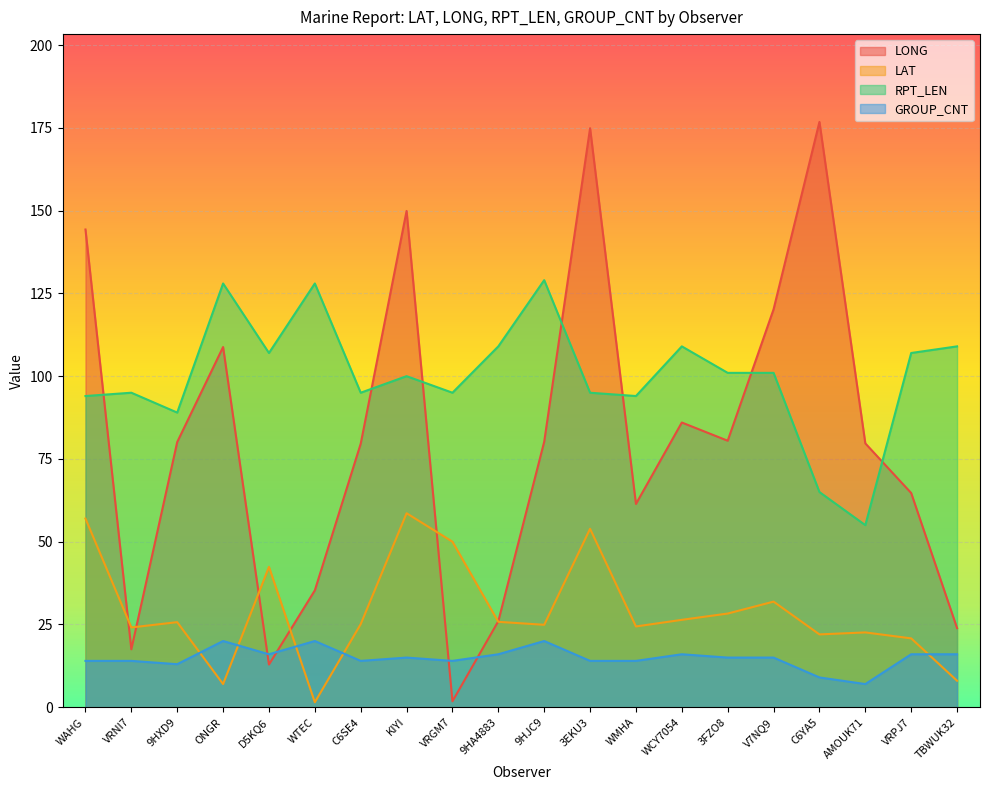

Is it true that LAT equals 57.0 at WAHG?

True